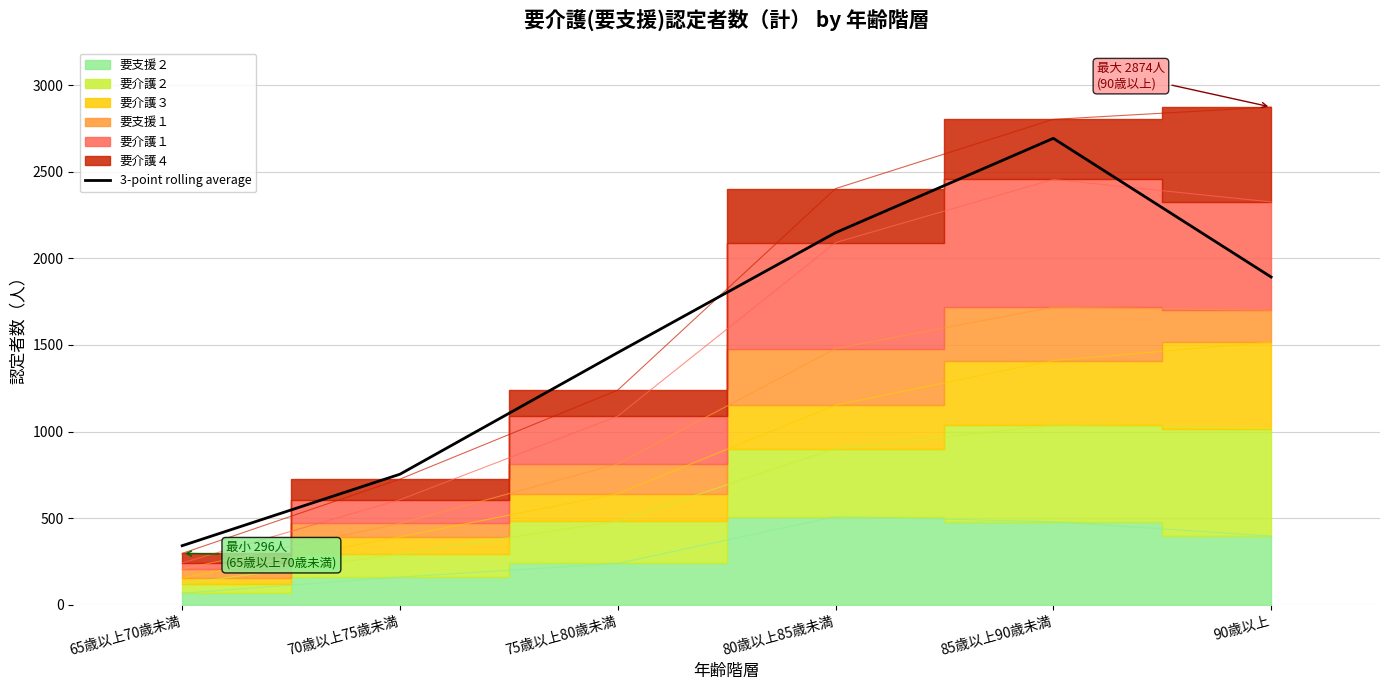

Rank the categories by 3-point rolling average value from lowest to highest.

65歳以上70歳未満, 70歳以上75歳未満, 75歳以上80歳未満, 90歳以上, 80歳以上85歳未満, 85歳以上90歳未満